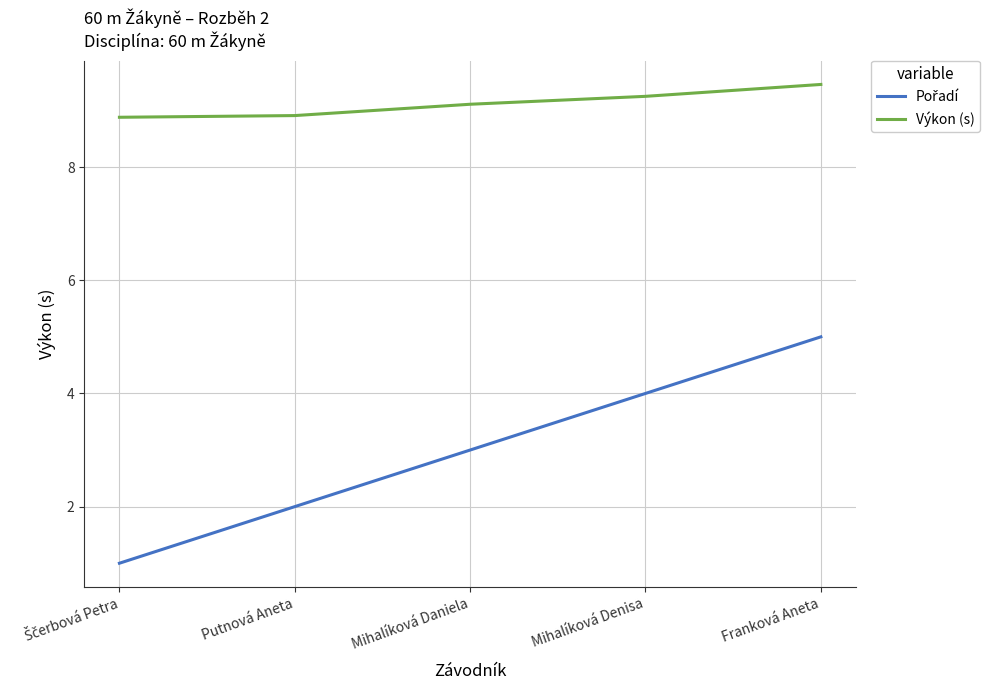

What is the difference between the highest and lowest values at Mihalíková Daniela?

6.1